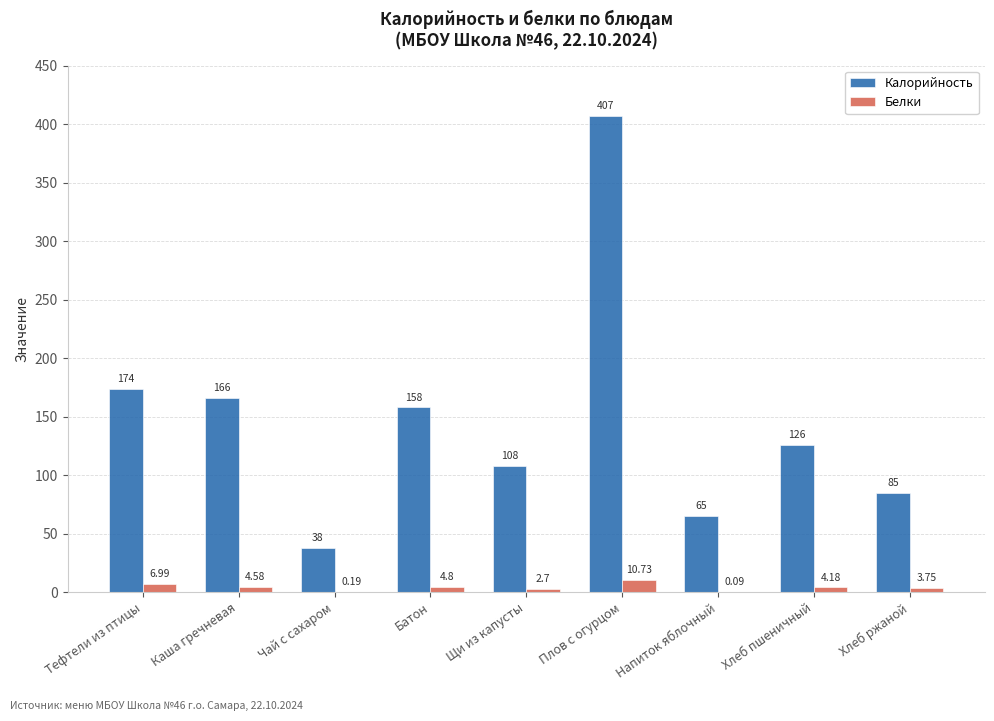

Are the bars horizontal?

No